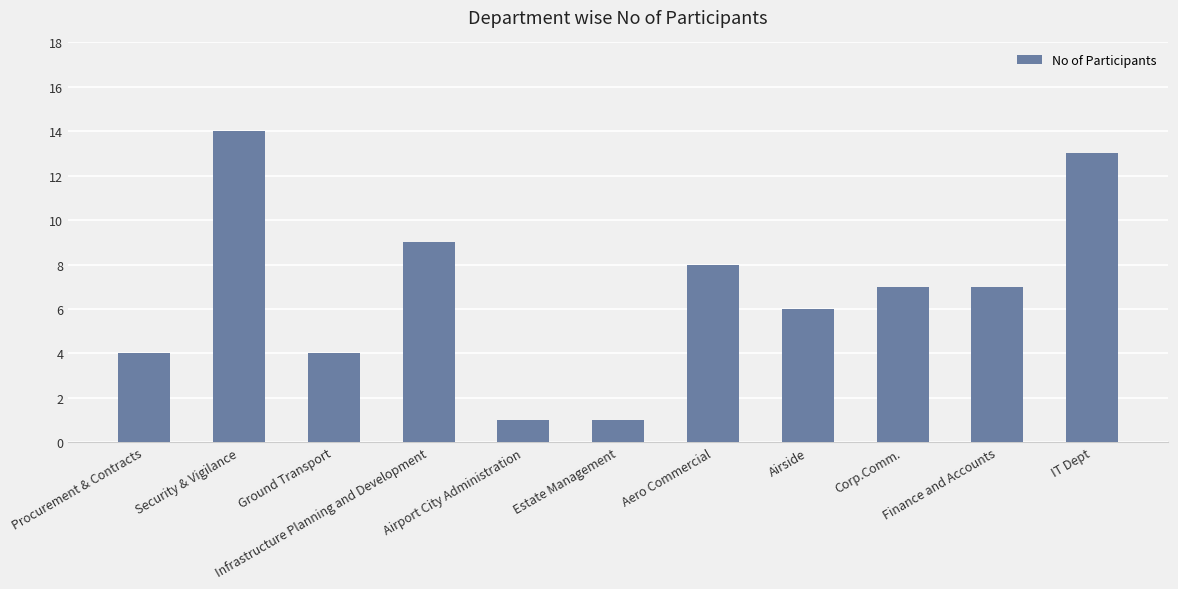

What is the sum of all values?

74